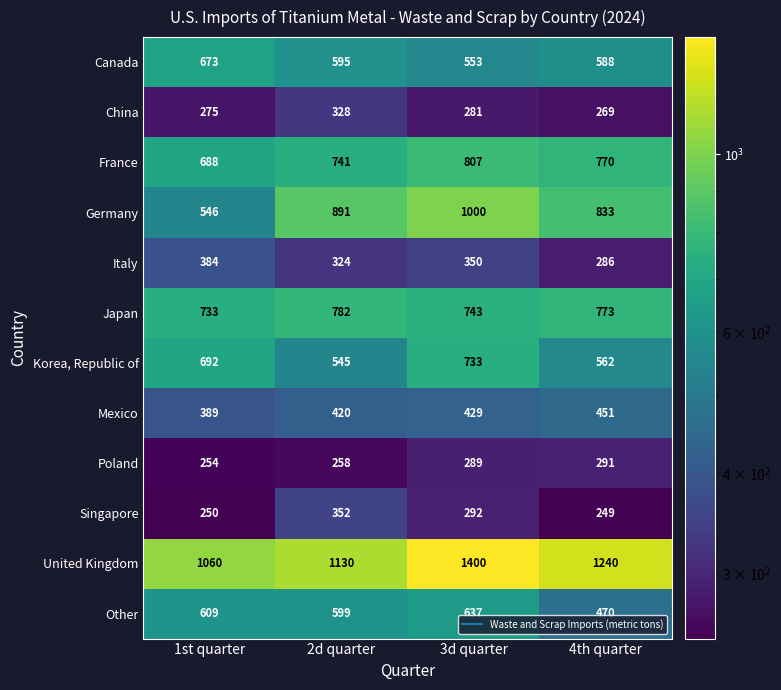

At how many categories does at least one series exceed 1309?

1